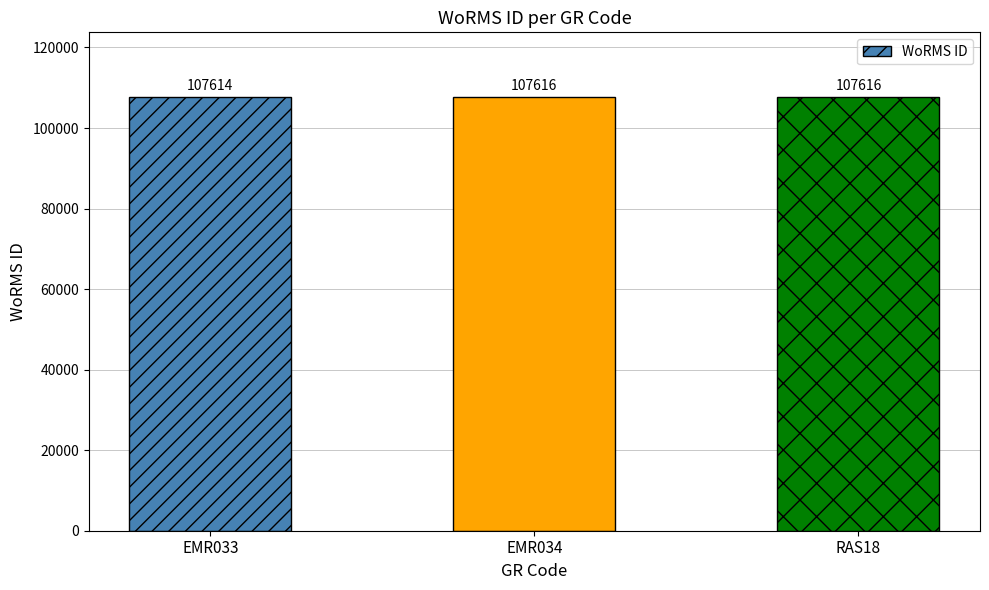

What is the smallest value displayed?

107614